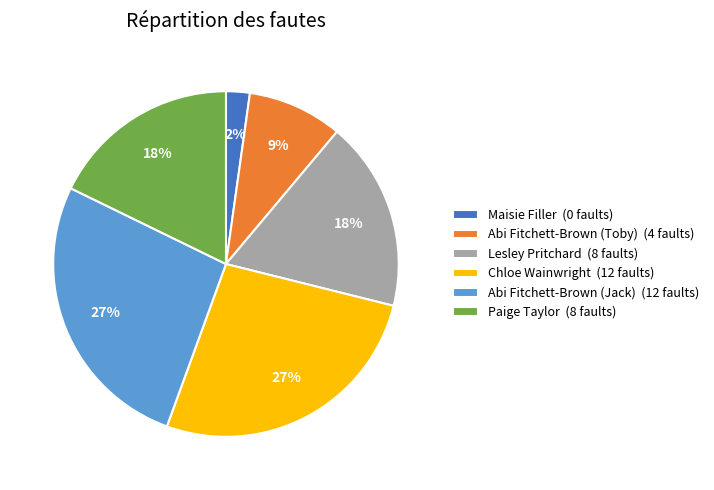

What is the smallest slice in the pie chart?

Maisie Filler